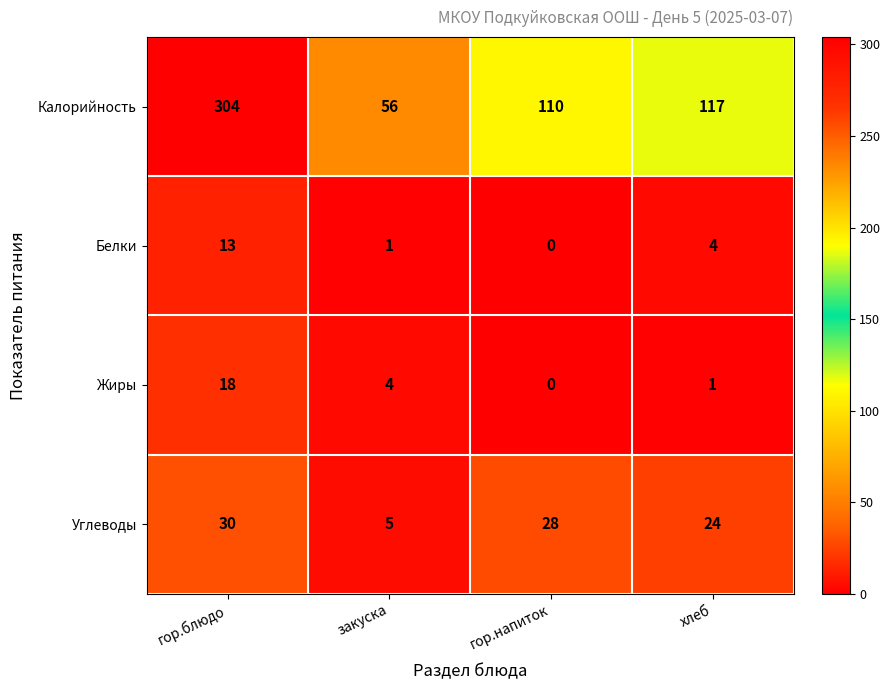

What is the total value across all series at гор.напиток?

138